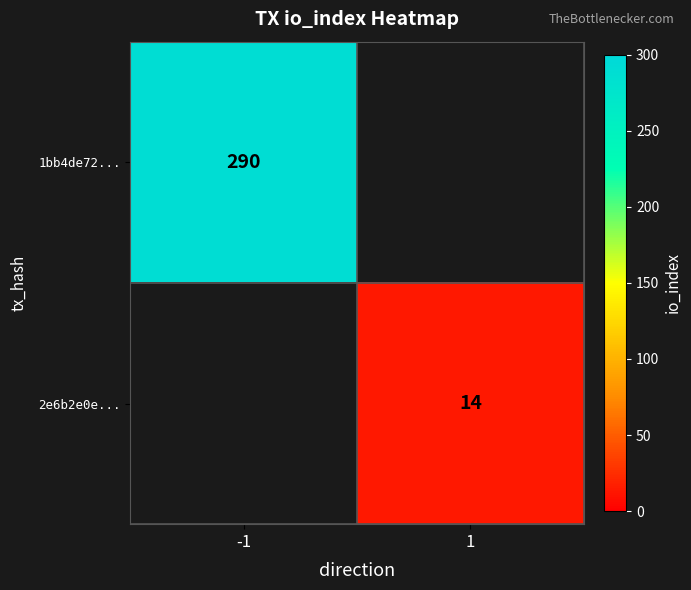

How many data points does each series have?

2